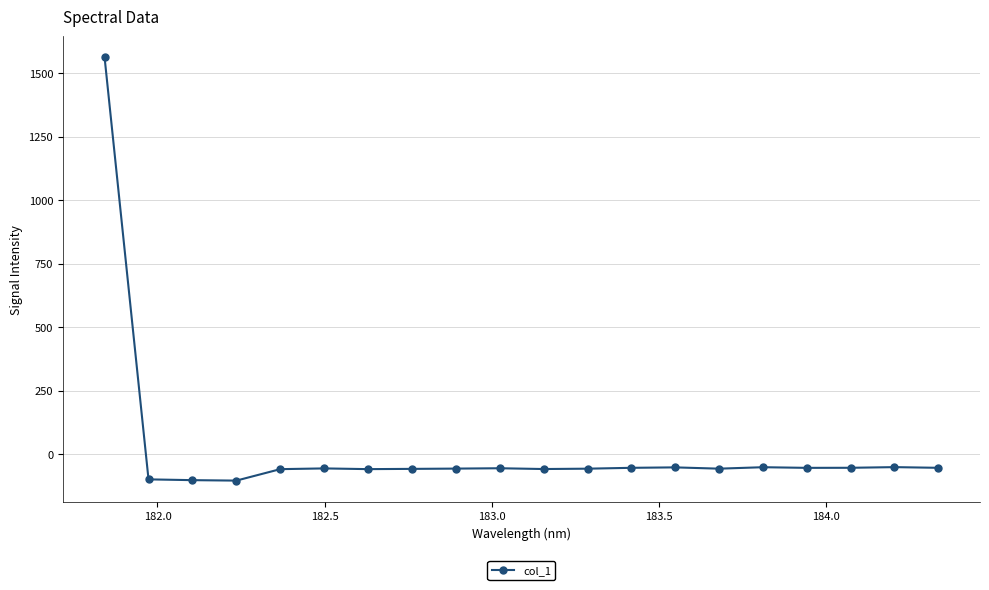

What is the difference between the second highest and minimum values?

53.1